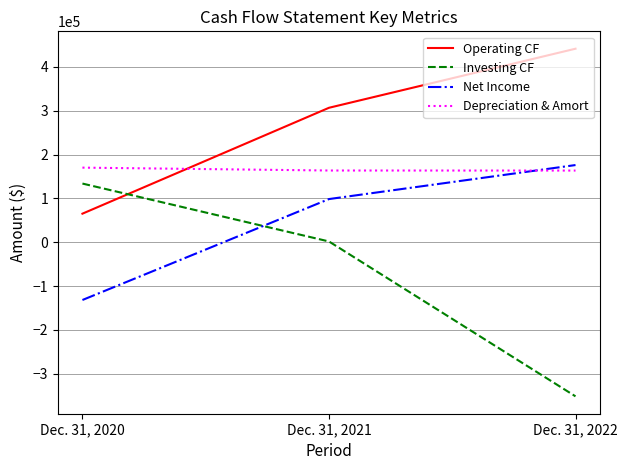

What is the maximum value for Net Income?

176229